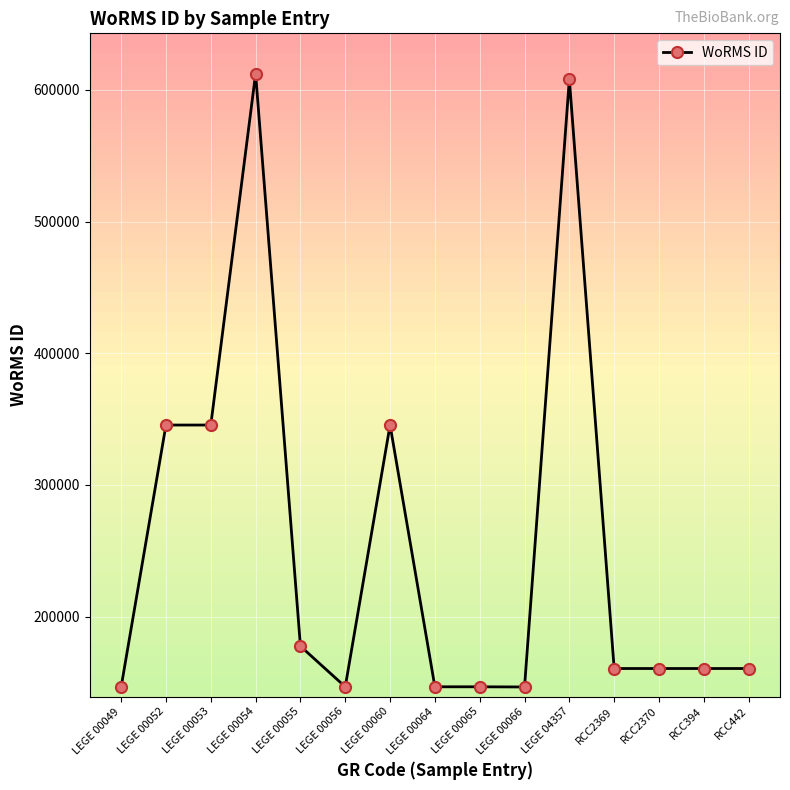

The chart shows a value of 160572 at RCC2370. True or false?

True